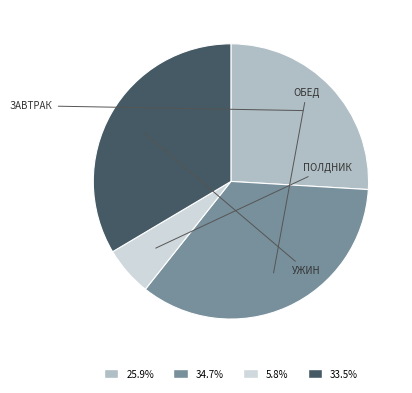

Is there a majority slice in this chart?

No